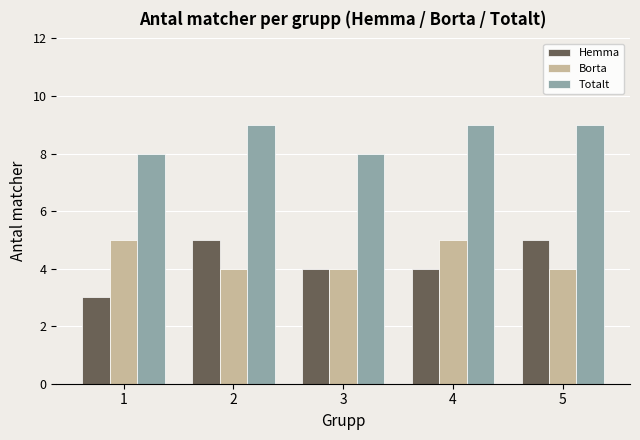

Reading right to left, extract all data points from this chart.

Hemma: 5=5	4=4	3=4	2=5	1=3
Borta: 5=4	4=5	3=4	2=4	1=5
Totalt: 5=9	4=9	3=8	2=9	1=8